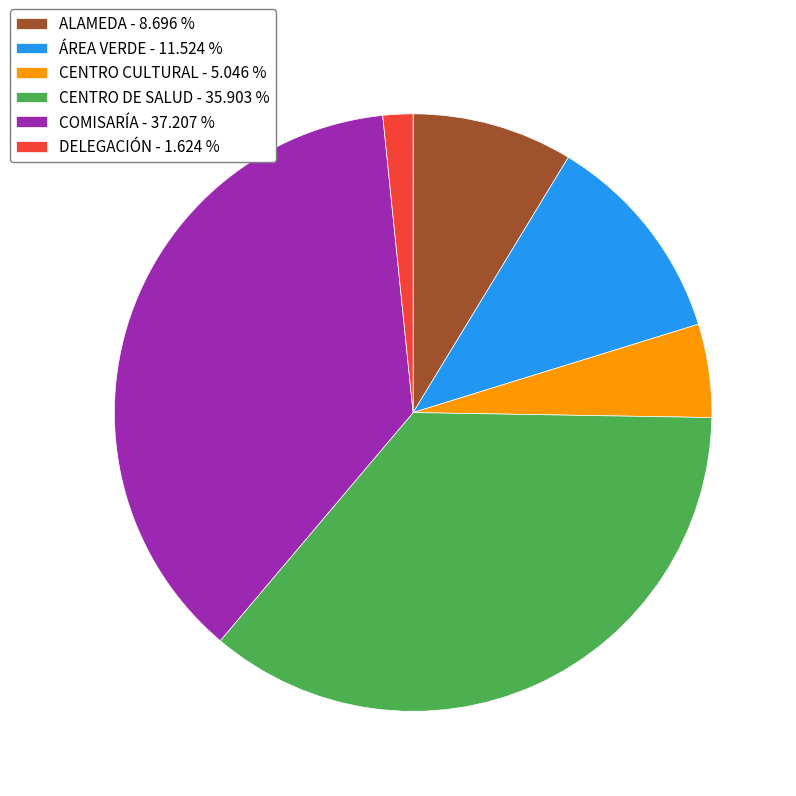

Which category has the biggest portion of the pie?

COMISARÍA - 37.207 %